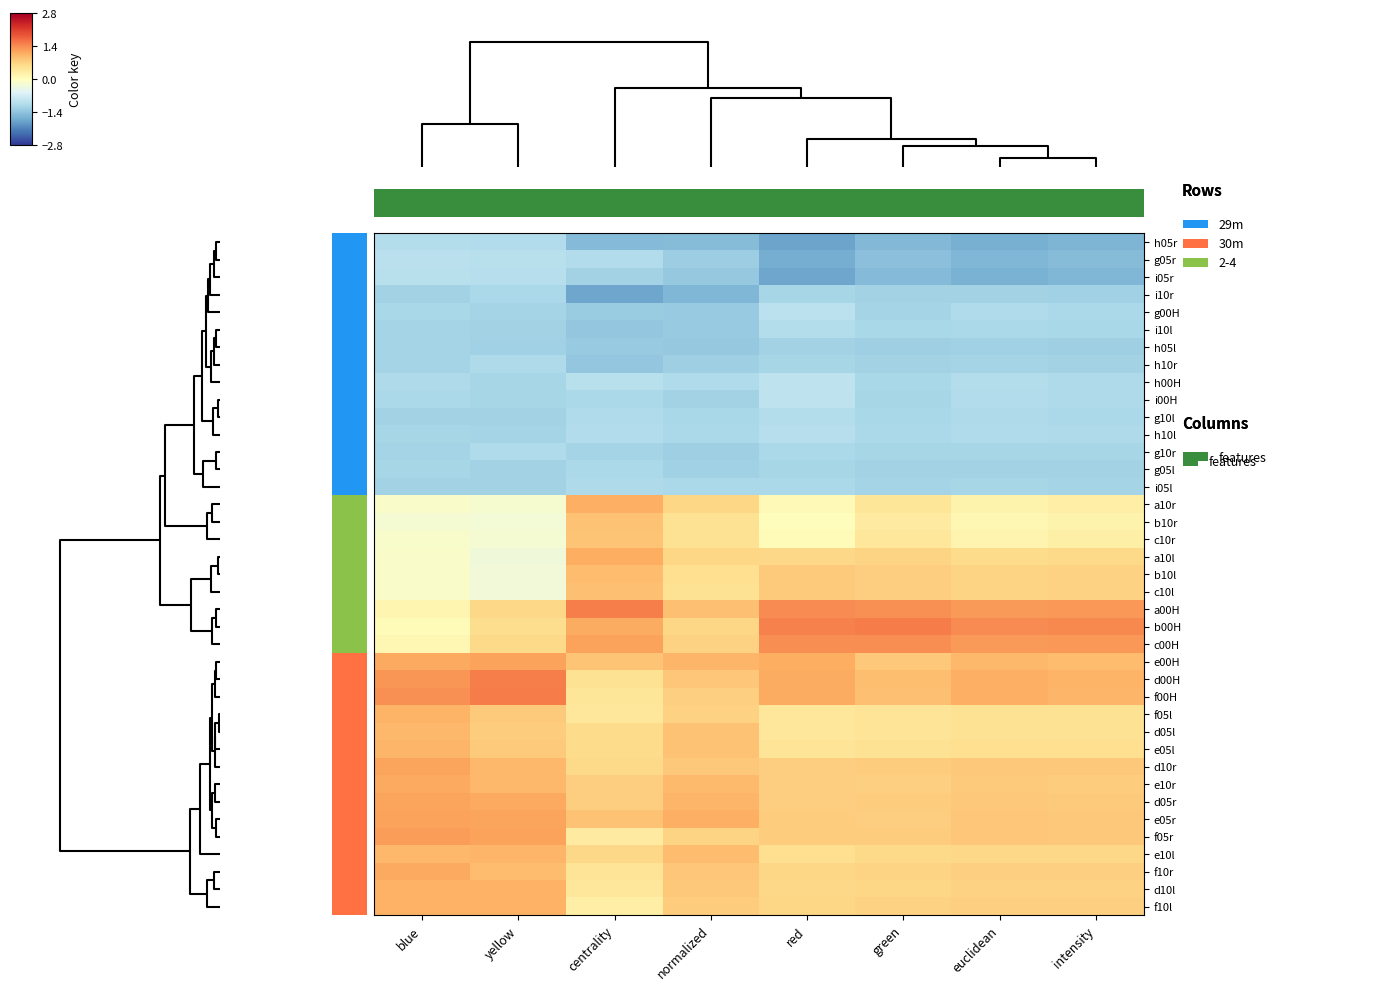

Reading right to left, what are all the values shown in this chart?

h05r: intensity=-1.6	euclidean=-1.6	green=-1.5	red=-1.8	normalized=-1.5	centrality=-1.5	yellow=-1.0	blue=-1.0
g05r: intensity=-1.5	euclidean=-1.5	green=-1.4	red=-1.7	normalized=-1.3	centrality=-1.0	yellow=-1.0	blue=-0.9
i05r: intensity=-1.5	euclidean=-1.6	green=-1.5	red=-1.7	normalized=-1.3	centrality=-1.2	yellow=-1.0	blue=-1.0
i10r: intensity=-1.2	euclidean=-1.2	green=-1.2	red=-1.2	normalized=-1.5	centrality=-1.7	yellow=-1.1	blue=-1.2
g00H: intensity=-1.1	euclidean=-1.1	green=-1.2	red=-0.9	normalized=-1.3	centrality=-1.3	yellow=-1.2	blue=-1.1
i10l: intensity=-1.1	euclidean=-1.1	green=-1.1	red=-1.0	normalized=-1.3	centrality=-1.3	yellow=-1.2	blue=-1.2
h05l: intensity=-1.2	euclidean=-1.2	green=-1.2	red=-1.2	normalized=-1.3	centrality=-1.3	yellow=-1.2	blue=-1.2
h10r: intensity=-1.2	euclidean=-1.2	green=-1.2	red=-1.1	normalized=-1.2	centrality=-1.4	yellow=-1.1	blue=-1.2
h00H: intensity=-1.1	euclidean=-1.0	green=-1.1	red=-0.9	normalized=-1.1	centrality=-1.0	yellow=-1.1	blue=-1.1
i00H: intensity=-1.1	euclidean=-1.0	green=-1.1	red=-0.9	normalized=-1.2	centrality=-1.1	yellow=-1.2	blue=-1.1
g10l: intensity=-1.1	euclidean=-1.1	green=-1.1	red=-1.0	normalized=-1.1	centrality=-1.1	yellow=-1.2	blue=-1.2
h10l: intensity=-1.1	euclidean=-1.1	green=-1.1	red=-1.0	normalized=-1.1	centrality=-1.0	yellow=-1.2	blue=-1.2
g10r: intensity=-1.2	euclidean=-1.1	green=-1.2	red=-1.1	normalized=-1.2	centrality=-1.2	yellow=-1.1	blue=-1.2
g05l: intensity=-1.2	euclidean=-1.2	green=-1.2	red=-1.2	normalized=-1.2	centrality=-1.1	yellow=-1.2	blue=-1.1
i05l: intensity=-1.2	euclidean=-1.2	green=-1.2	red=-1.1	normalized=-1.1	centrality=-1.1	yellow=-1.2	blue=-1.2
a10r: intensity=0.3	euclidean=0.2	green=0.4	red=0.1	normalized=0.7	centrality=1.1	yellow=-0.2	blue=-0.1
b10r: intensity=0.2	euclidean=0.1	green=0.4	red=0.0	normalized=0.5	centrality=0.9	yellow=-0.2	blue=-0.2
c10r: intensity=0.3	euclidean=0.2	green=0.4	red=0.1	normalized=0.5	centrality=0.9	yellow=-0.2	blue=-0.1
a10l: intensity=0.6	euclidean=0.6	green=0.7	red=0.6	normalized=0.7	centrality=1.1	yellow=-0.3	blue=-0.1
b10l: intensity=0.7	euclidean=0.7	green=0.8	red=0.8	normalized=0.6	centrality=0.9	yellow=-0.3	blue=-0.1
c10l: intensity=0.7	euclidean=0.7	green=0.8	red=0.8	normalized=0.5	centrality=0.9	yellow=-0.2	blue=-0.1
a00H: intensity=1.3	euclidean=1.3	green=1.4	red=1.4	normalized=0.9	centrality=1.5	yellow=0.6	blue=0.2
b00H: intensity=1.4	euclidean=1.4	green=1.5	red=1.5	normalized=0.7	centrality=1.1	yellow=0.6	blue=0.1
c00H: intensity=1.3	euclidean=1.3	green=1.4	red=1.4	normalized=0.7	centrality=1.2	yellow=0.6	blue=0.1
e00H: intensity=0.9	euclidean=1.0	green=0.8	red=1.1	normalized=1.0	centrality=0.9	yellow=1.2	blue=1.2
d00H: intensity=1.0	euclidean=1.1	green=0.9	red=1.1	normalized=0.8	centrality=0.5	yellow=1.5	blue=1.3
f00H: intensity=1.0	euclidean=1.1	green=0.9	red=1.1	normalized=0.7	centrality=0.4	yellow=1.5	blue=1.4
f05l: intensity=0.5	euclidean=0.5	green=0.5	red=0.4	normalized=0.7	centrality=0.4	yellow=0.8	blue=1.0
d05l: intensity=0.5	euclidean=0.5	green=0.5	red=0.4	normalized=0.9	centrality=0.6	yellow=0.8	blue=1.0
e05l: intensity=0.5	euclidean=0.6	green=0.5	red=0.5	normalized=0.9	centrality=0.6	yellow=0.8	blue=1.0
d10r: intensity=0.8	euclidean=0.8	green=0.8	red=0.8	normalized=0.8	centrality=0.6	yellow=1.0	blue=1.2
e10r: intensity=0.8	euclidean=0.8	green=0.7	red=0.8	normalized=1.0	centrality=0.7	yellow=1.0	blue=1.2
d05r: intensity=0.8	euclidean=0.8	green=0.8	red=0.7	normalized=1.0	centrality=0.7	yellow=1.2	blue=1.2
e05r: intensity=0.8	euclidean=0.8	green=0.8	red=0.8	normalized=1.1	centrality=0.9	yellow=1.2	blue=1.2
f05r: intensity=0.8	euclidean=0.8	green=0.8	red=0.8	normalized=0.7	centrality=0.4	yellow=1.2	blue=1.3
e10l: intensity=0.6	euclidean=0.6	green=0.6	red=0.6	normalized=1.0	centrality=0.7	yellow=1.0	blue=1.0
f10r: intensity=0.7	euclidean=0.7	green=0.7	red=0.7	normalized=0.8	centrality=0.5	yellow=1.0	blue=1.1
d10l: intensity=0.7	euclidean=0.7	green=0.7	red=0.6	normalized=0.8	centrality=0.4	yellow=1.1	blue=1.1
f10l: intensity=0.7	euclidean=0.7	green=0.7	red=0.7	normalized=0.8	centrality=0.3	yellow=1.1	blue=1.1